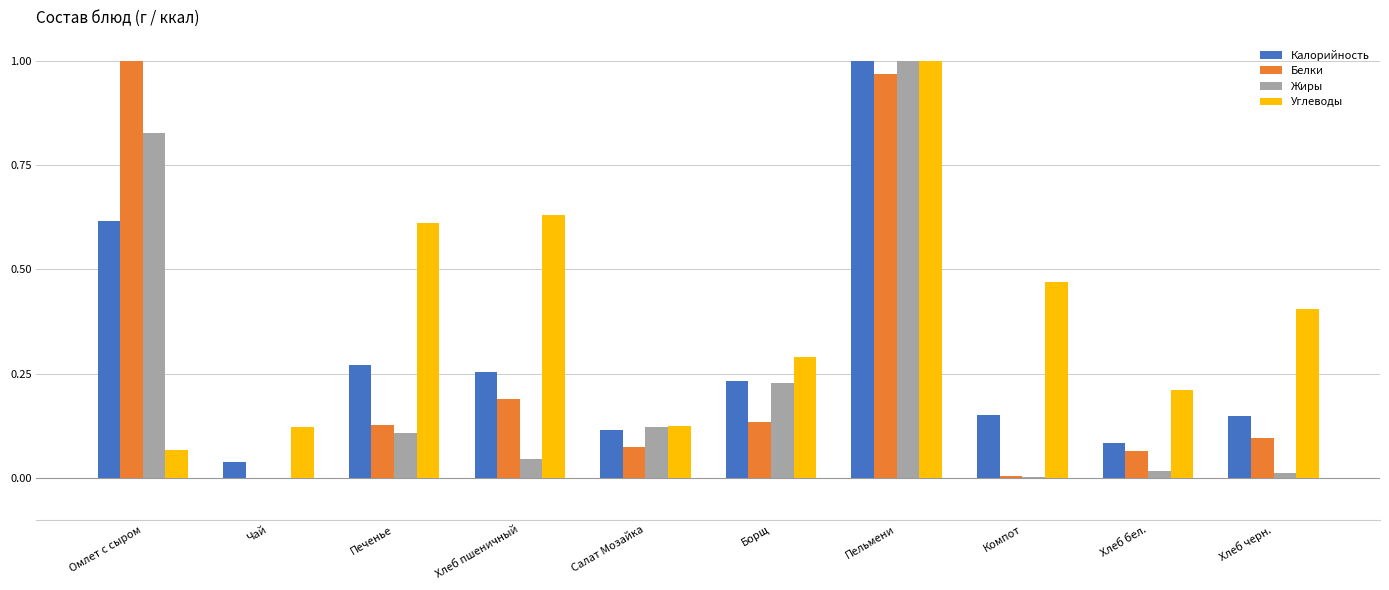

At which category is the sum across all series the highest?

Пельмени